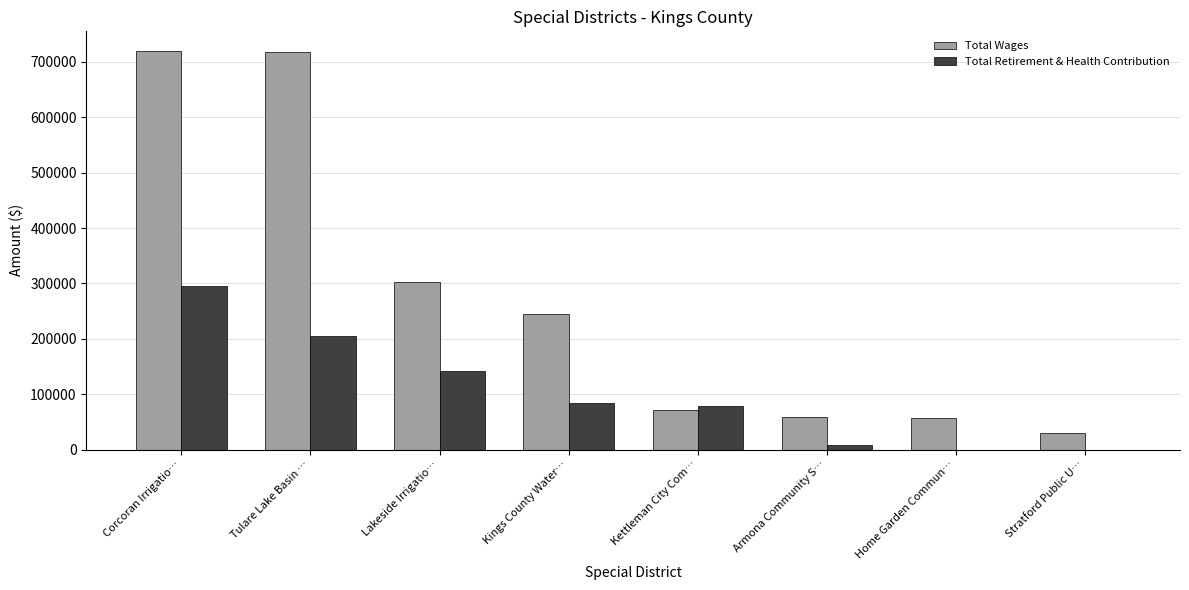

Count the number of data series in this chart.

2